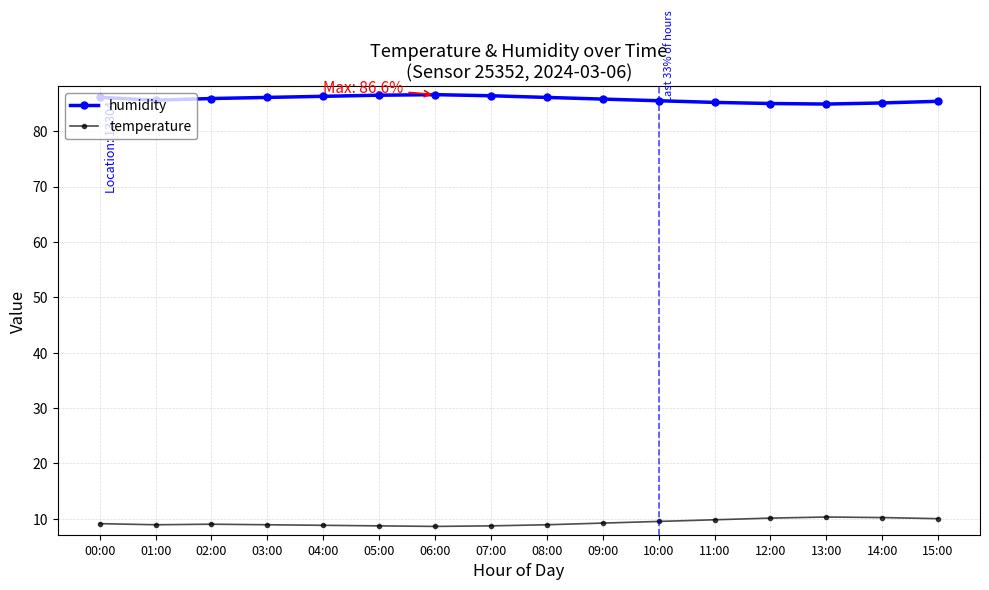

In temperature, how many points are lower than both neighbors (excluding endpoints)?

2